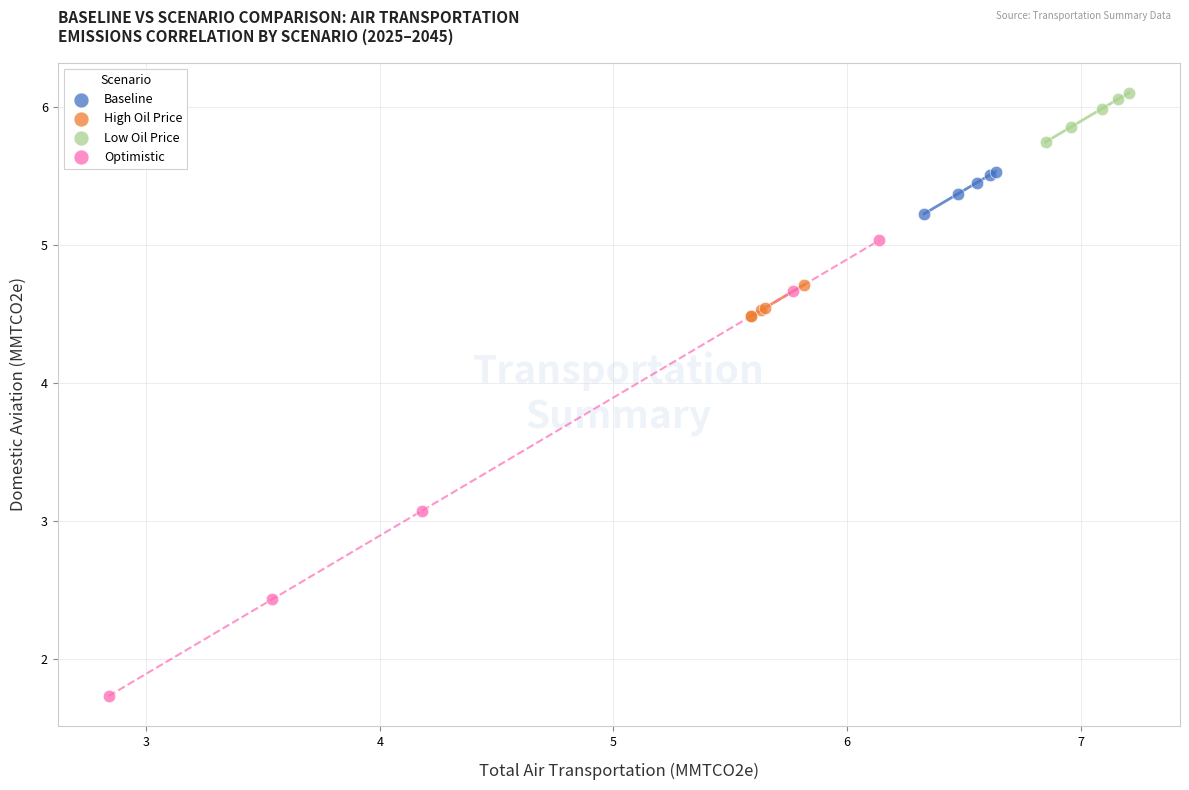

Which series has the widest spread of Y values?

Optimistic